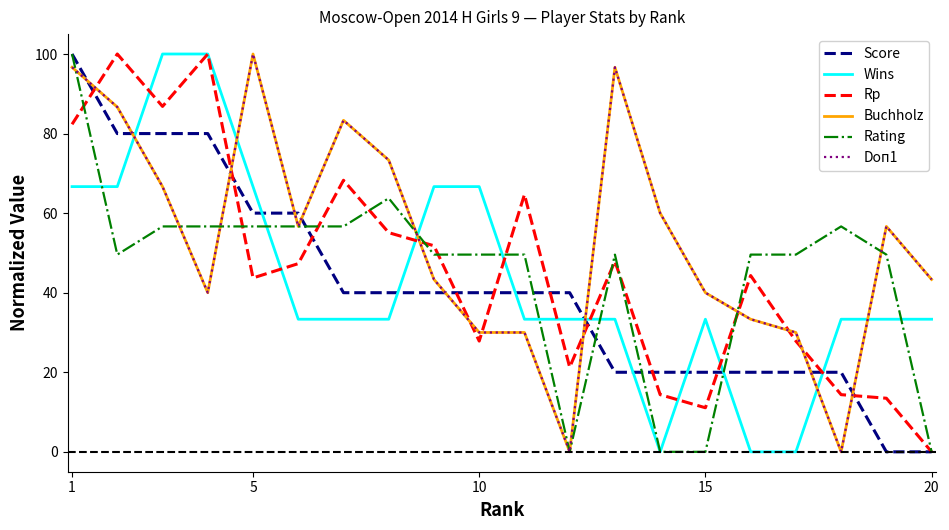

Does the chart display data point markers on the line(s)?

No